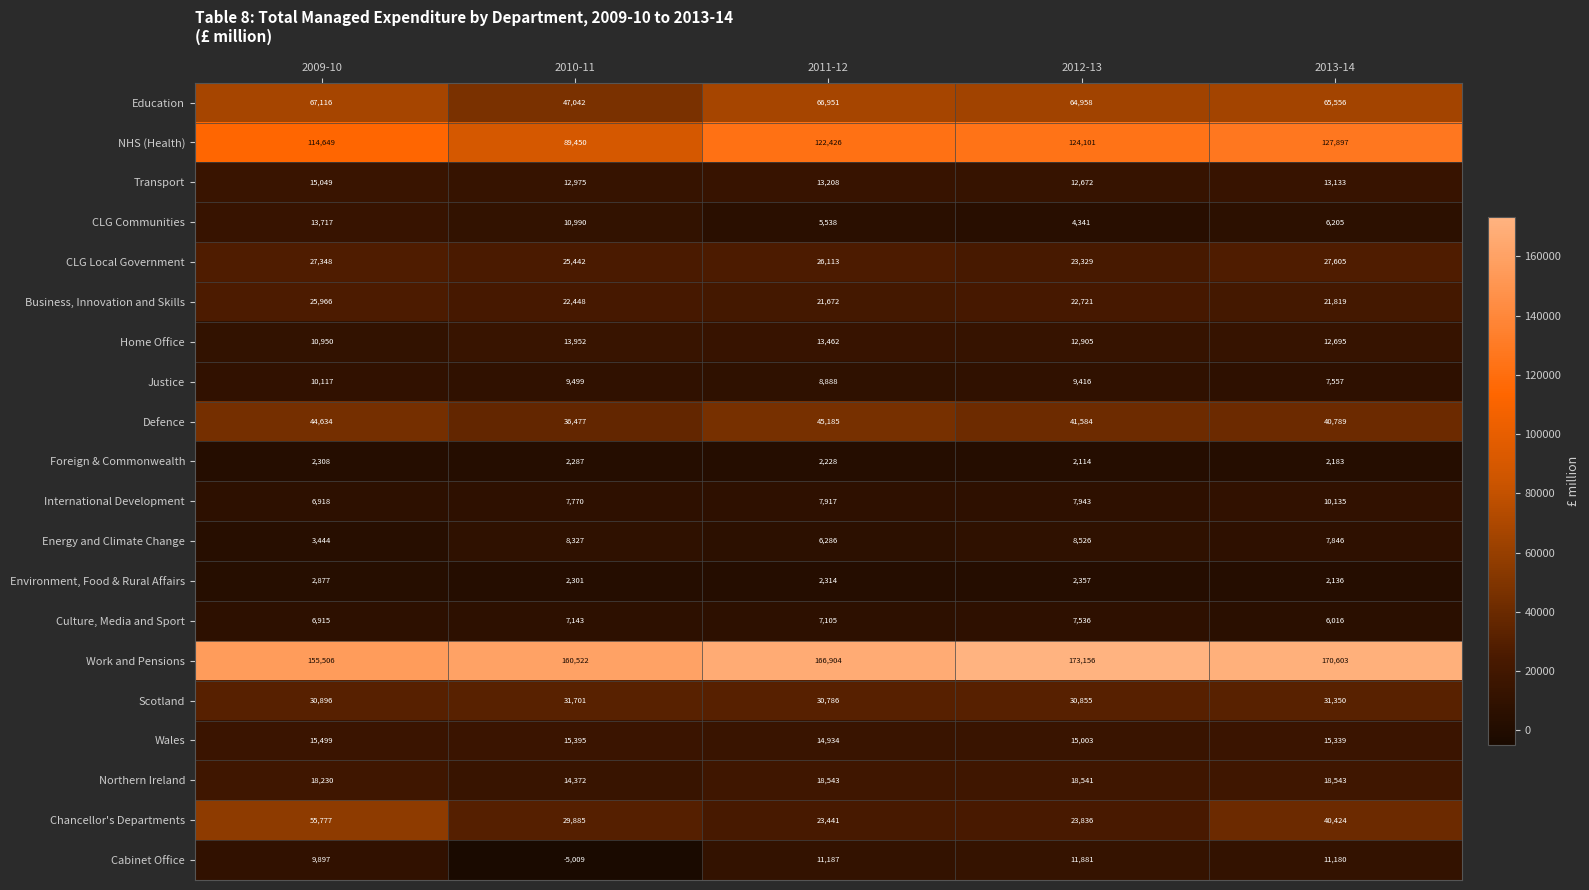

What is the difference between the maximum and minimum values in the NHS (Health) series?

38447